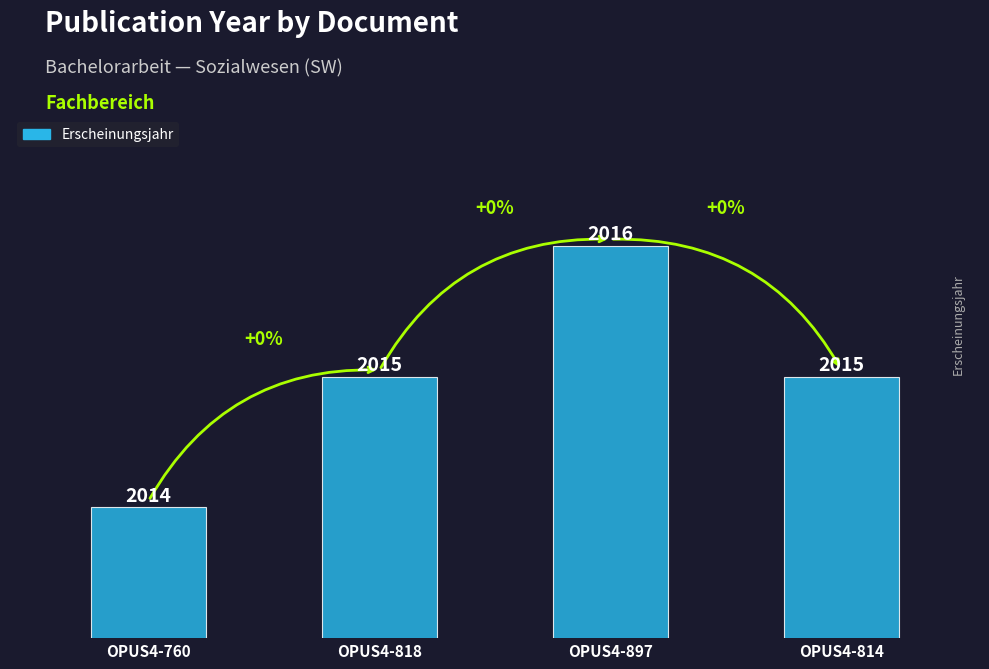

How many values are below 2015?

1